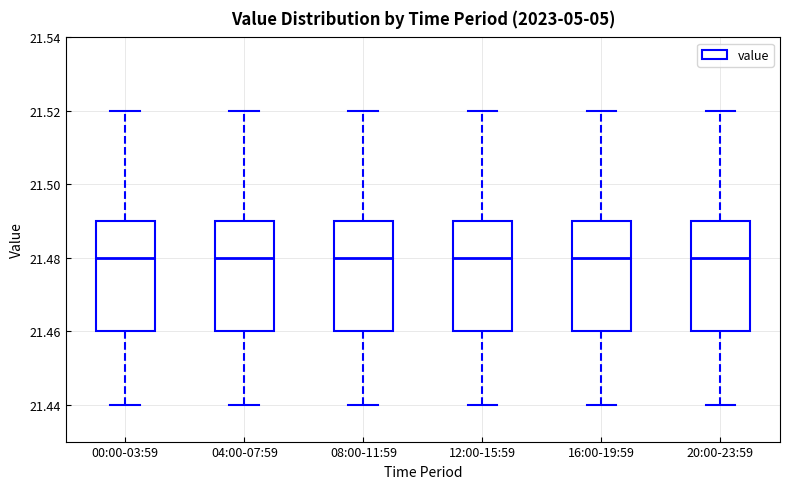

Where is the lower edge of the box for 16:00-19:59 on the y-axis? The values are not printed on the chart, so give them approximately, as read against the axis.

21.46